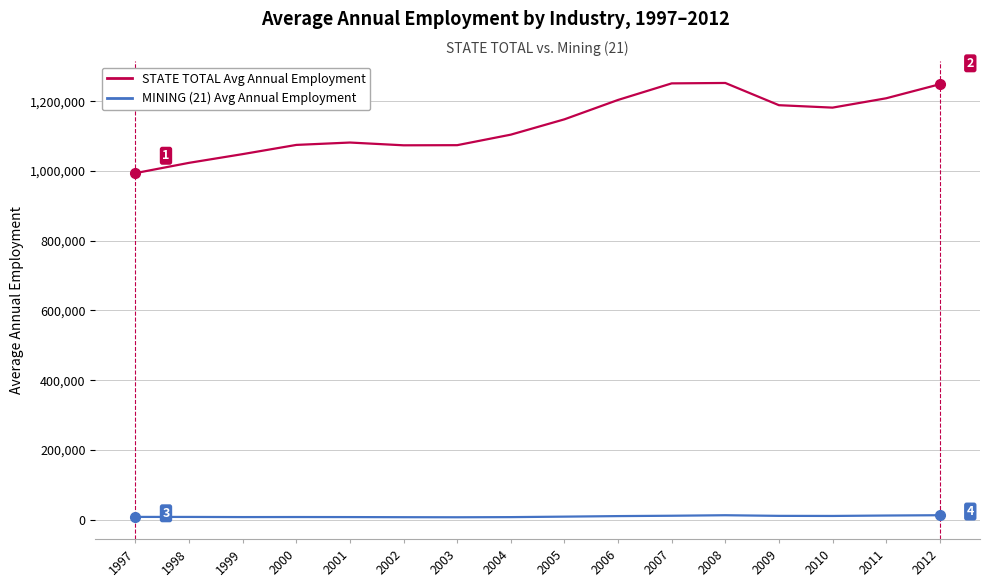

Is it true that STATE TOTAL Avg Annual Employment equals 993999 at 1997?

True